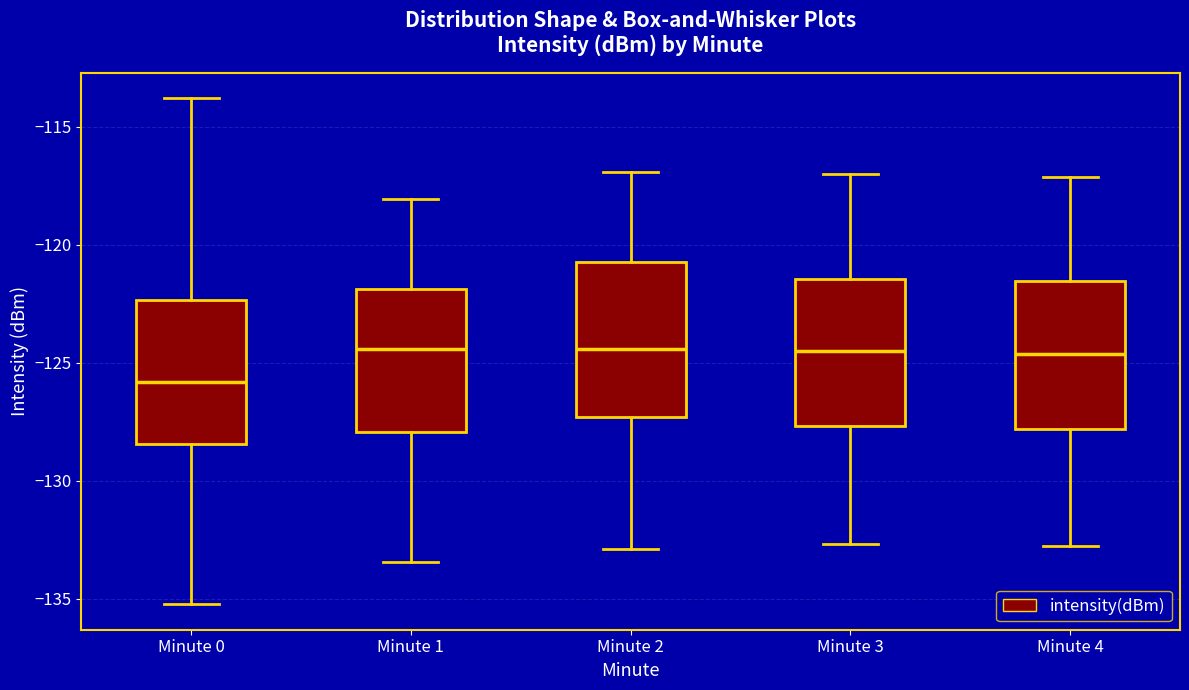

Where does the lower whisker of the box for Minute 1 end on the y-axis? The values are not printed on the chart, so give them approximately, as read against the axis.

-133.5